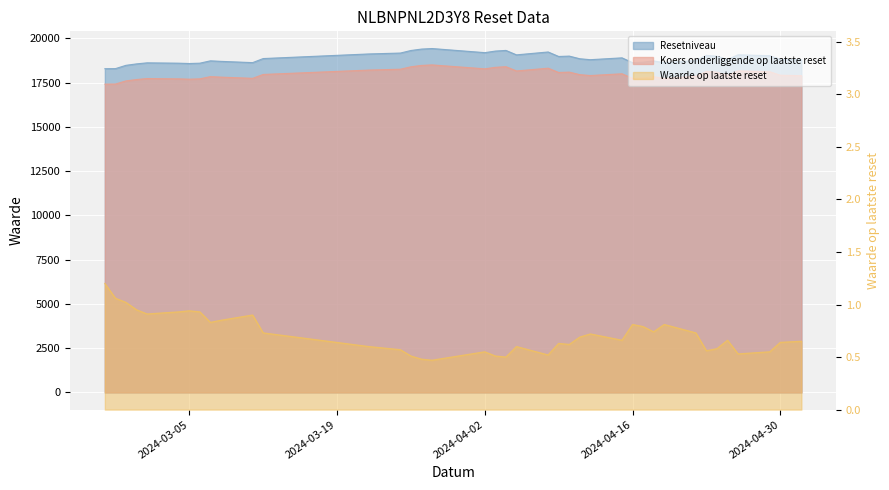

True or false: Waarde op laatste reset and Koers onderliggende op laatste reset intersect in this chart.

False